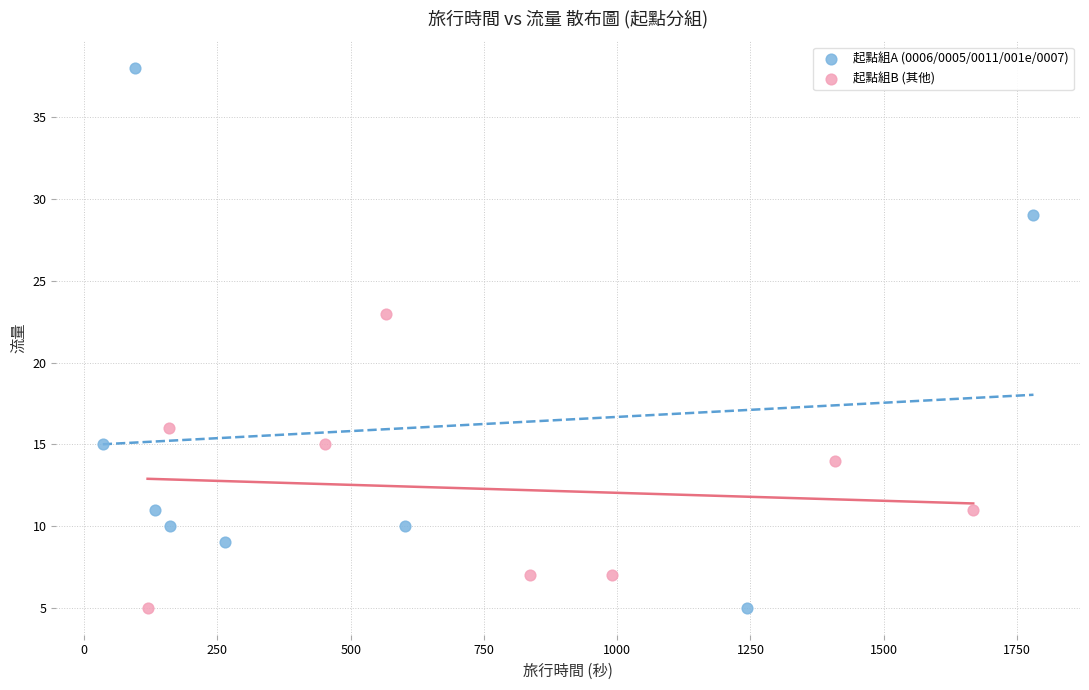

Which series has the widest spread of Y values?

起點組A (0006/0005/0011/001e/0007)